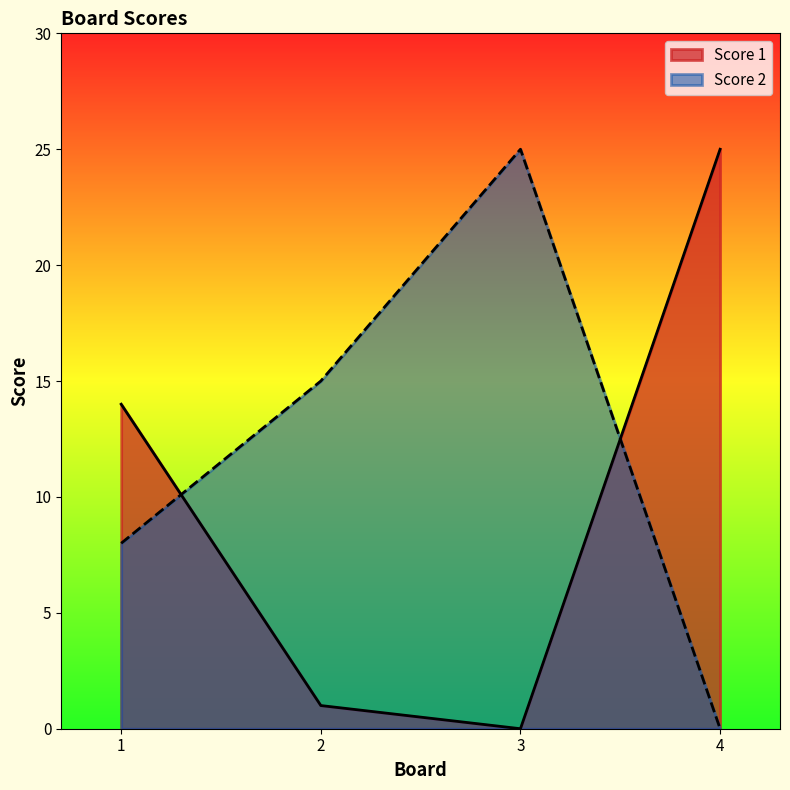

Reading left to right, what are all the values shown in this chart?

Score 1: 1=14	2=1	3=0	4=25
Score 2: 1=8	2=15	3=25	4=0